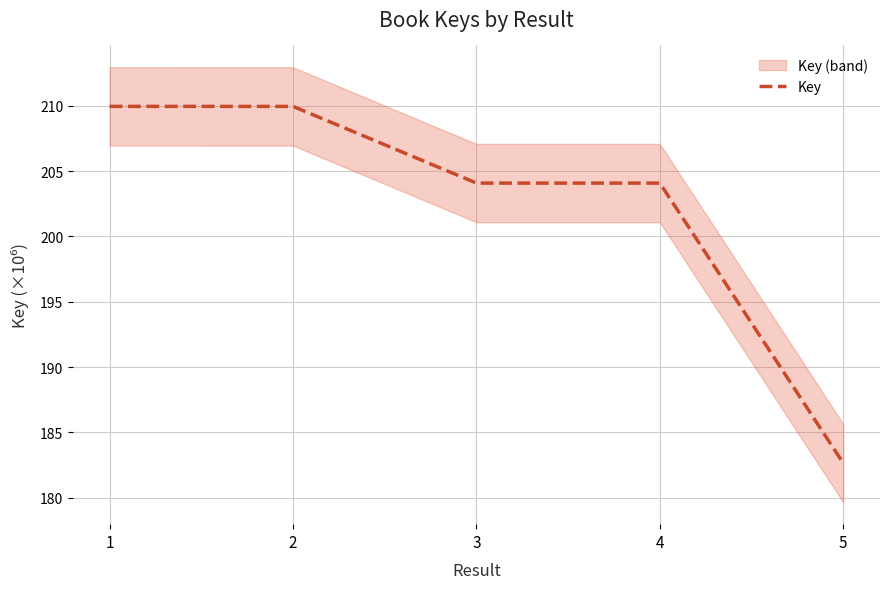

At which label is the value closest to 196?

4